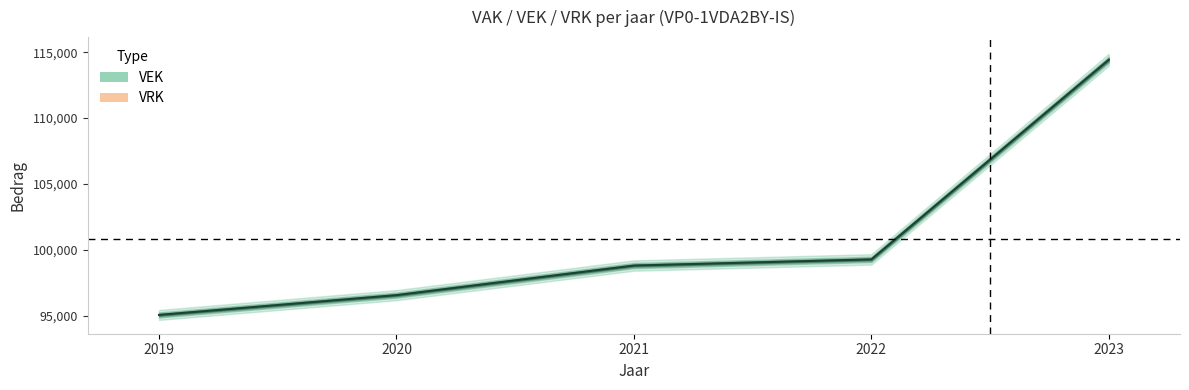

Between 2019 and 2022, which is larger?

2022